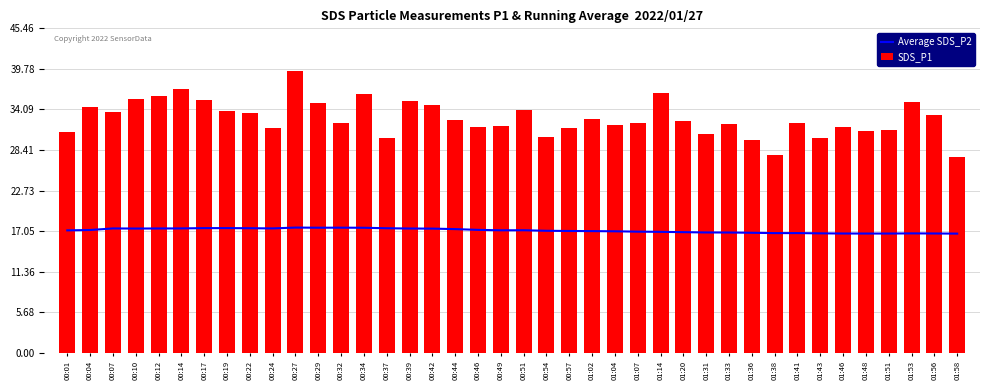

Reading left to right, list all the values displayed in this chart.

Average SDS_P2: 00:01=17.2	00:04=17.2	00:07=17.4	00:10=17.4	00:12=17.4	00:14=17.4	00:17=17.5	00:19=17.5	00:22=17.5	00:24=17.4	00:27=17.6	00:29=17.5	00:32=17.5	00:34=17.5	00:37=17.5	00:39=17.4	00:42=17.4	00:44=17.3	00:46=17.2	00:49=17.2	00:51=17.2	00:54=17.1	00:57=17.1	01:02=17.1	01:04=17.0	01:07=17.0	01:14=17.0	01:20=16.9	01:31=16.9	01:33=16.9	01:36=16.8	01:38=16.8	01:41=16.8	01:43=16.8	01:46=16.7	01:48=16.7	01:51=16.7	01:53=16.7	01:56=16.7	01:58=16.7
SDS_P1: 00:01=30.9	00:04=34.5	00:07=33.7	00:10=35.6	00:12=36.0	00:14=37.0	00:17=35.4	00:19=33.9	00:22=33.7	00:24=31.5	00:27=39.5	00:29=35.0	00:32=32.2	00:34=36.2	00:37=30.1	00:39=35.2	00:42=34.7	00:44=32.6	00:46=31.6	00:49=31.8	00:51=34.0	00:54=30.2	00:57=31.4	01:02=32.7	01:04=31.9	01:07=32.1	01:14=36.5	01:20=32.5	01:31=30.6	01:33=32.1	01:36=29.8	01:38=27.7	01:41=32.2	01:43=30.1	01:46=31.6	01:48=31.1	01:51=31.2	01:53=35.2	01:56=33.3	01:58=27.4